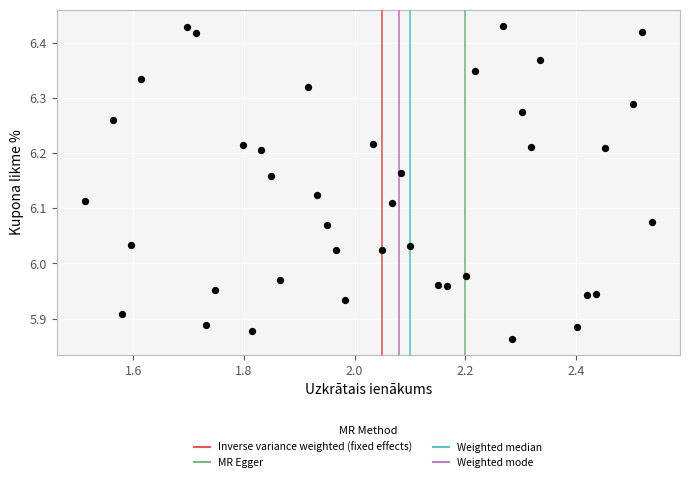

What is the range of Y values (max minus min)?

0.6